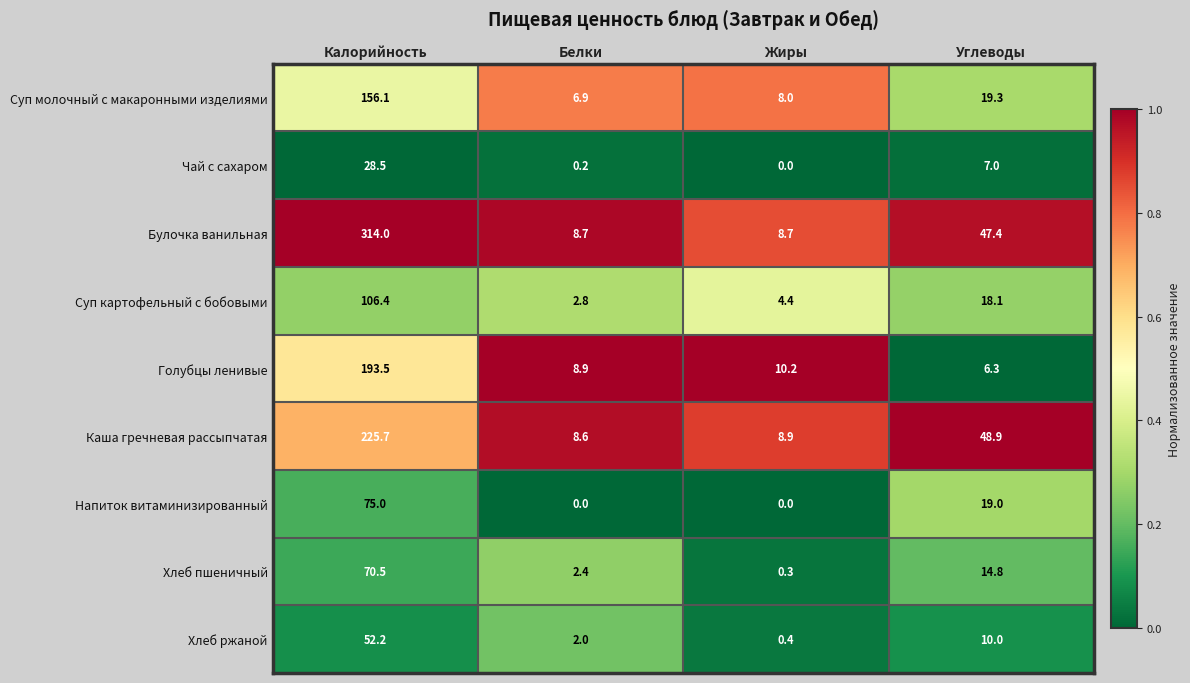

Which series changed the most between Калорийность and Углеводы?

Булочка ванильная